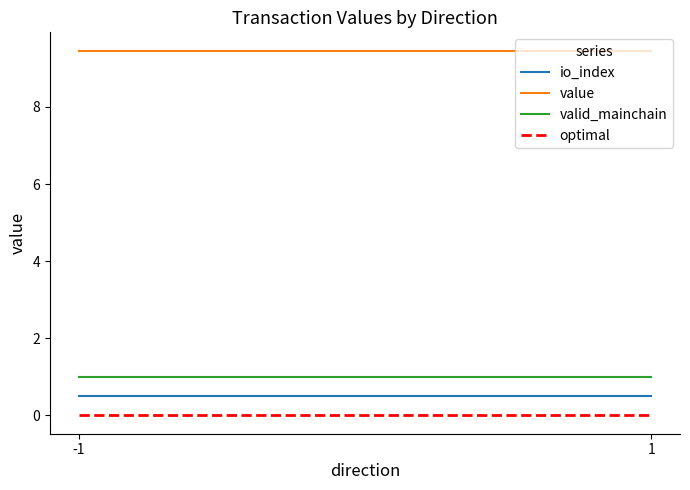

Is the value of optimal at -1 greater than the value of io_index at 1?

No